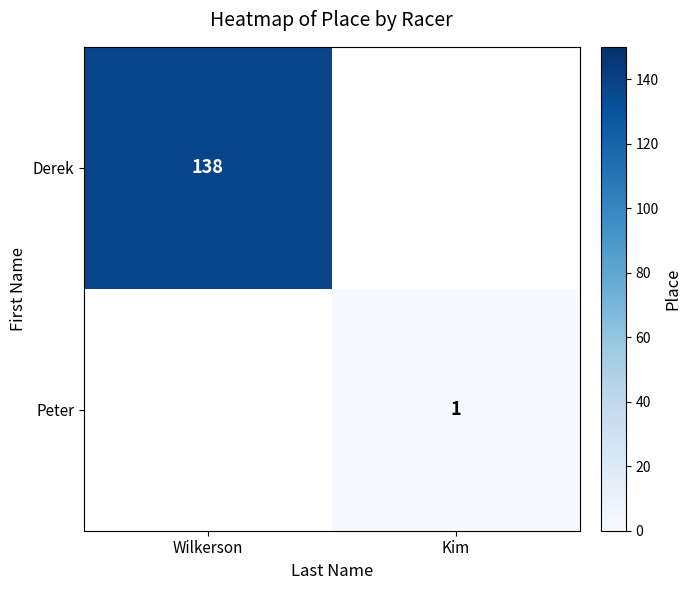

The Derek series shows 47 at Wilkerson. True or false?

False